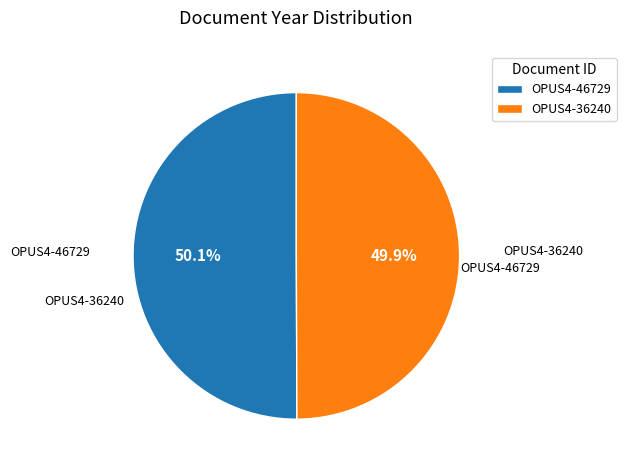

How many segments does this pie chart have?

2